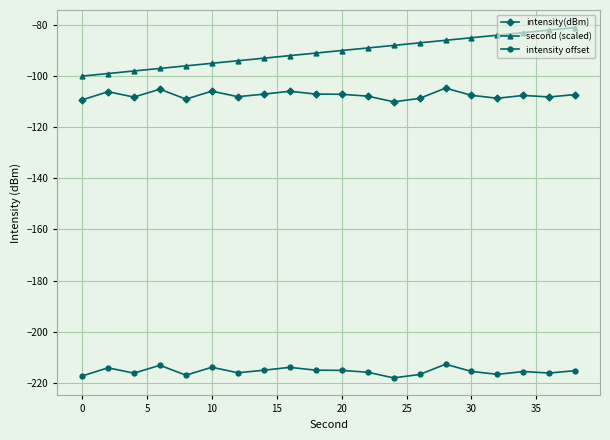

What is the value of the second (scaled) point at the 4th from the left?

-97.0